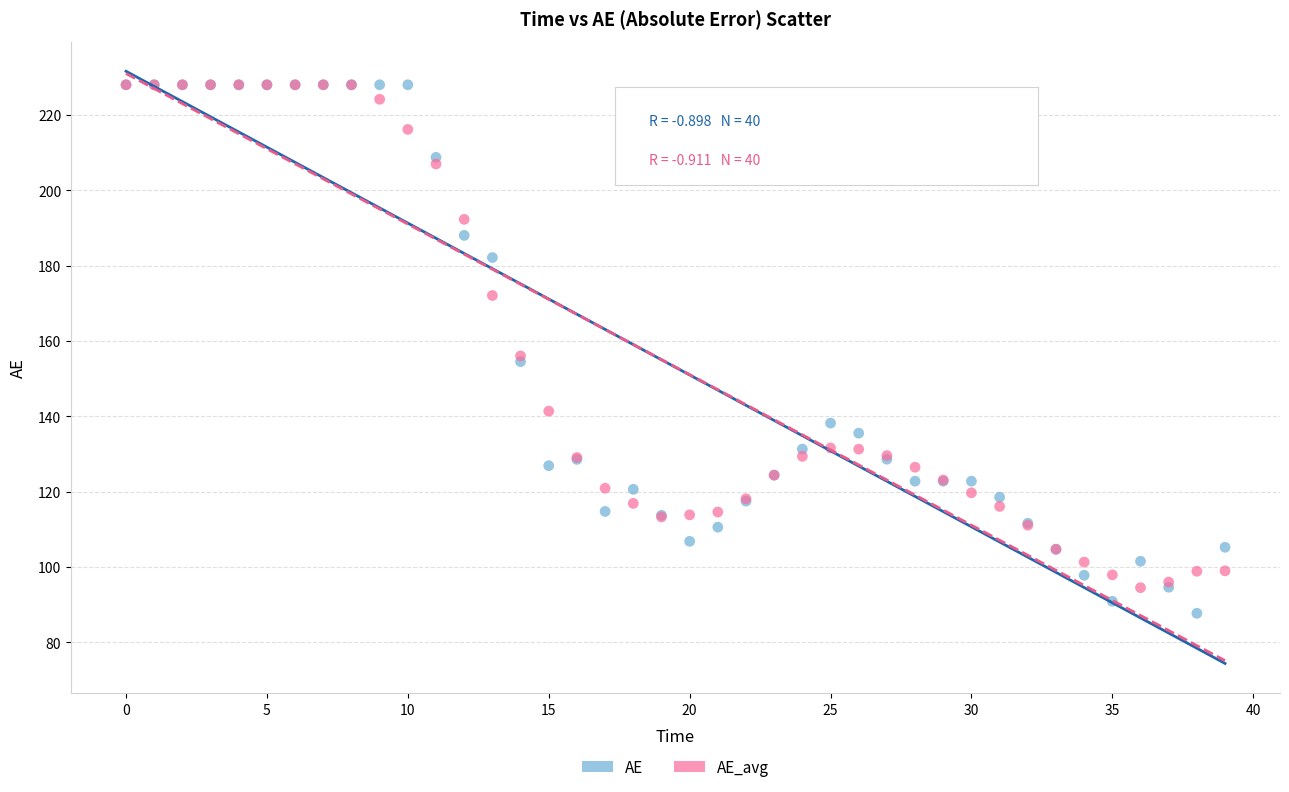

Which series reaches the minimum Y coordinate?

AE